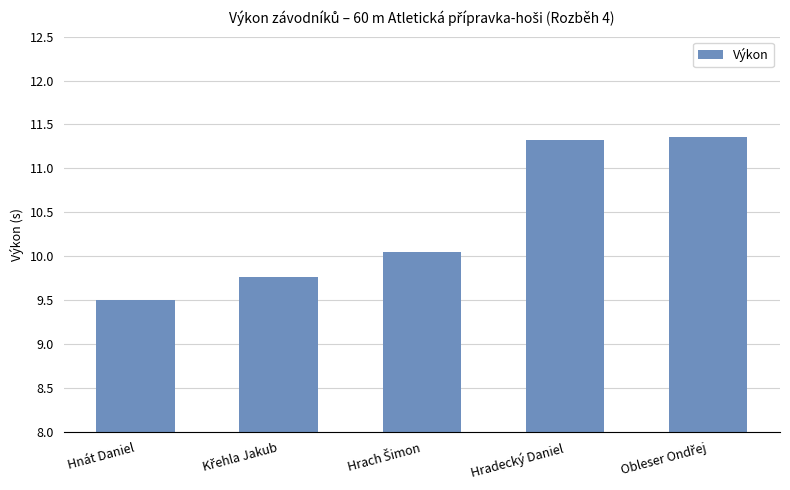

What is the ratio of the value at Hnát Daniel to the value at Hradecký Daniel?

0.8